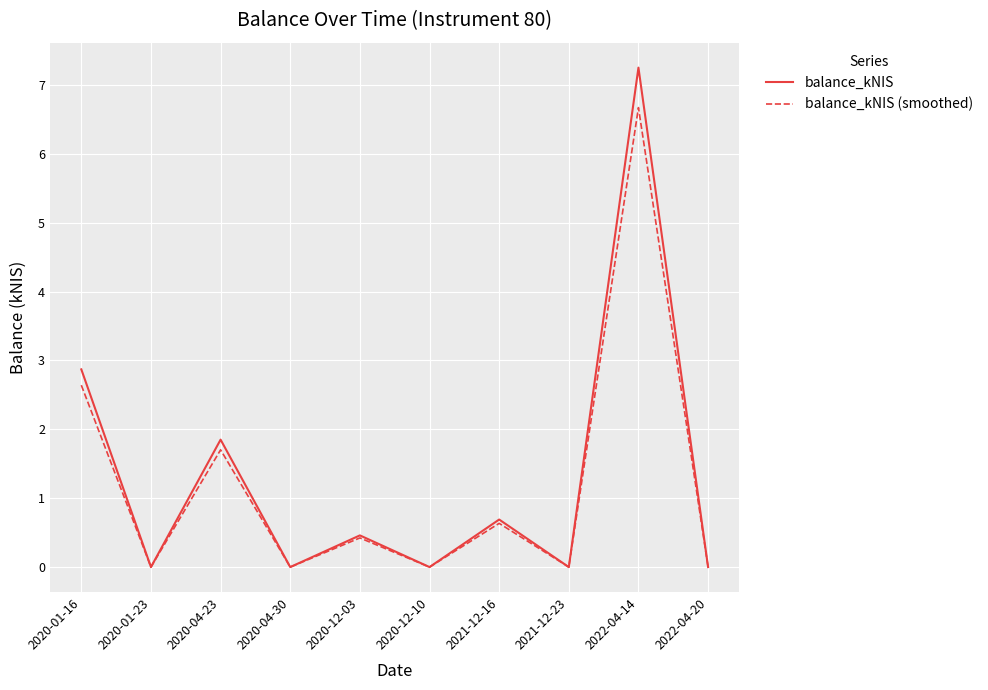

What position from the left is 2020-12-03?

5